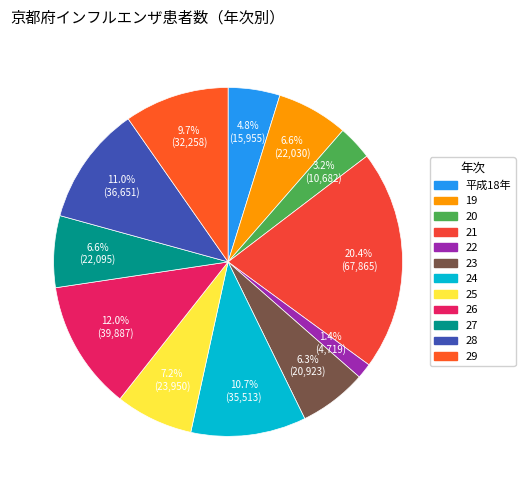

True or false: 28 accounts for 20% of the total.

False